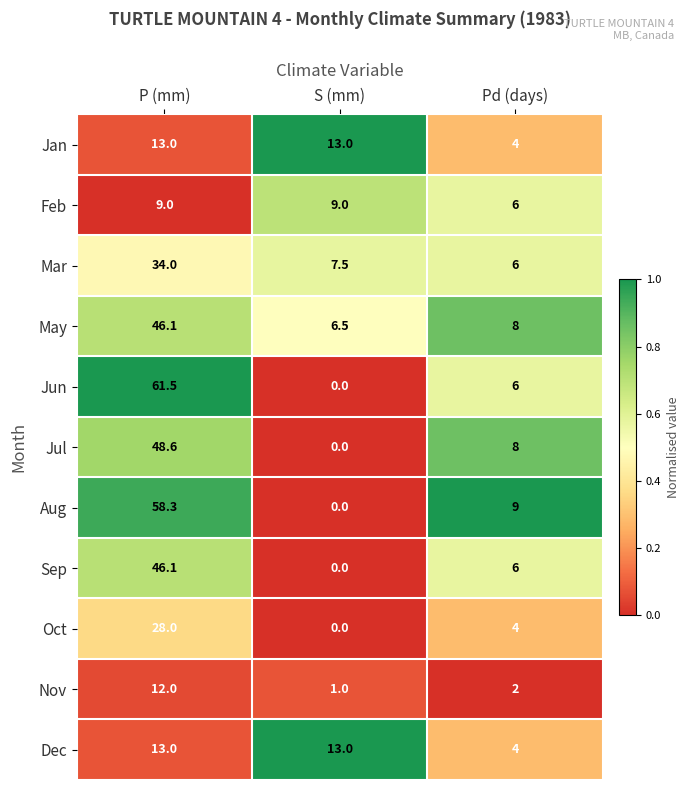

How many positive values does the Sep series have?

2